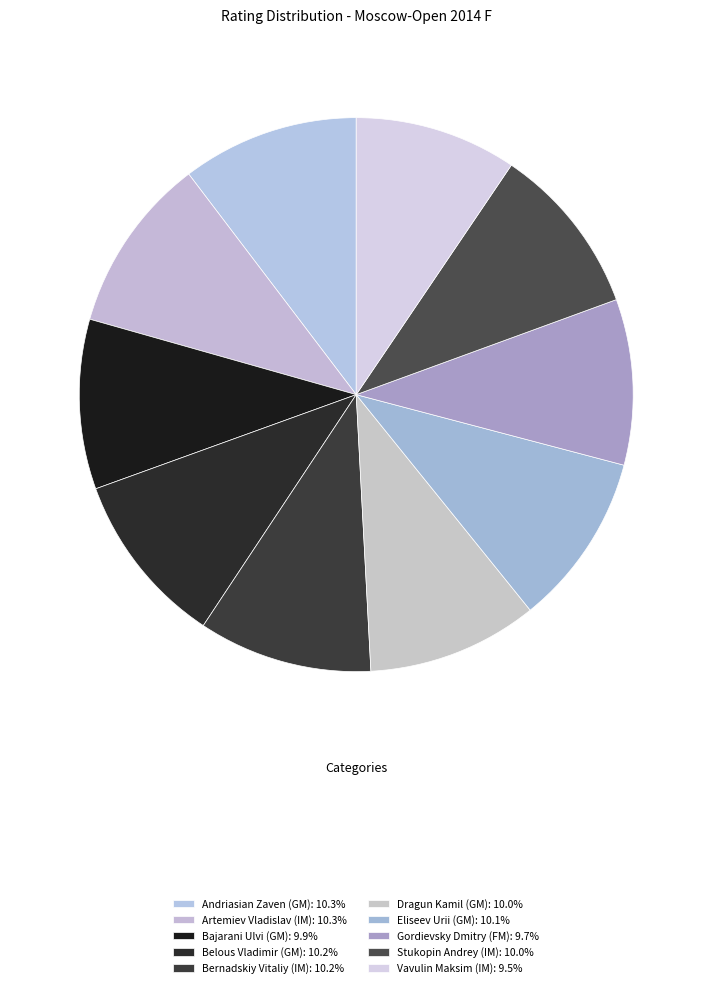

How many slices are in this pie chart?

10